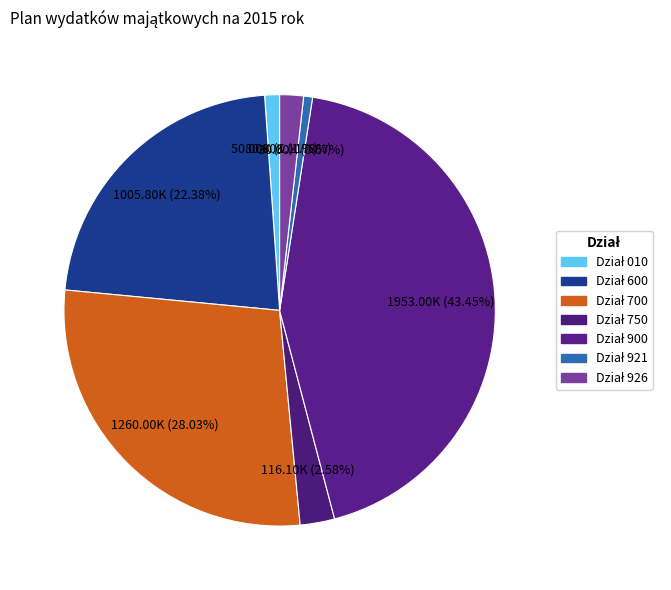

Which slice is the largest?

Dział 900